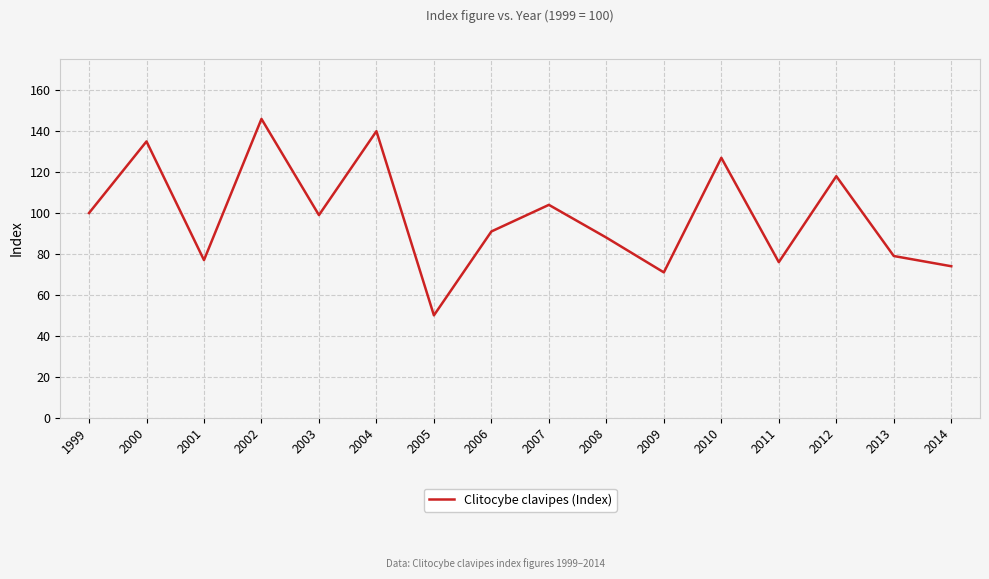

Is it true that the value at 2009 is 71?

True